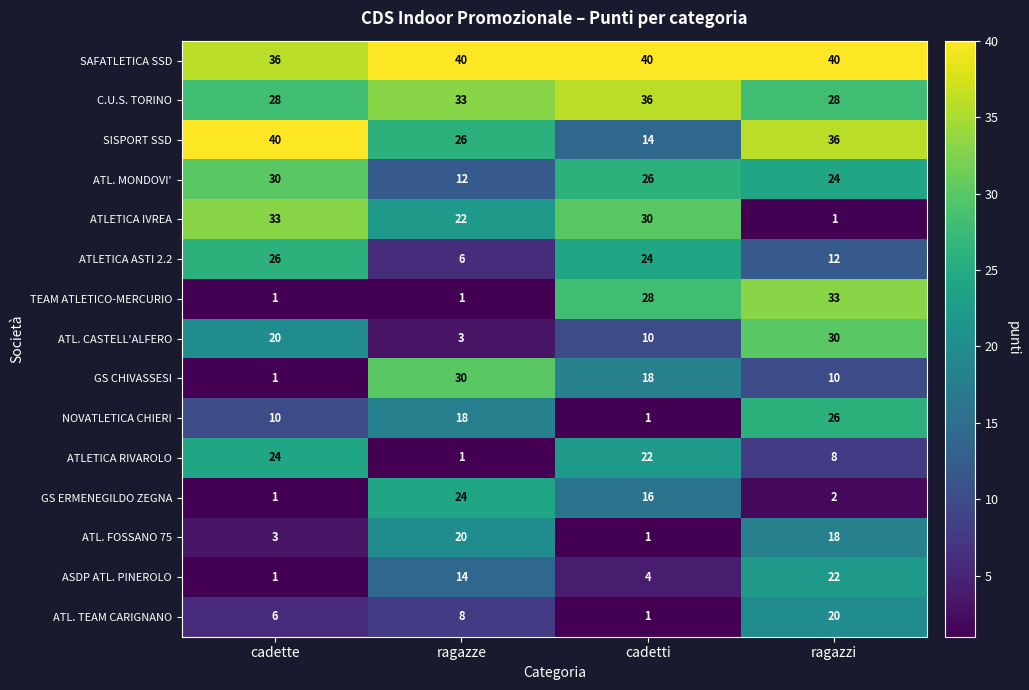

Which series has the largest total across all categories?

SAFATLETICA SSD